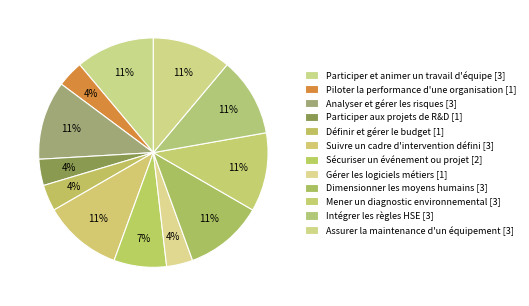

Count the number of slices in the pie.

12